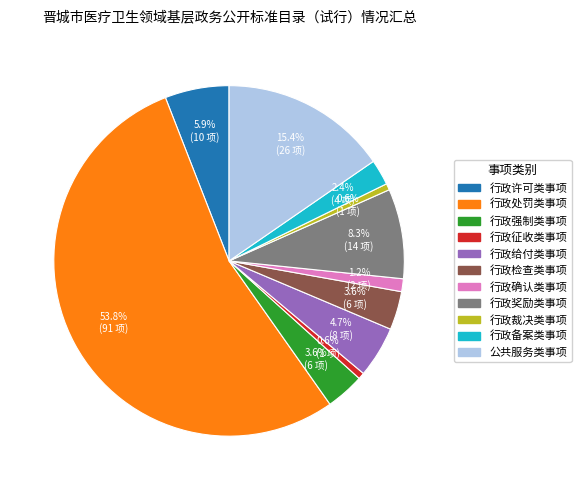

Between 行政奖励类事项 and 行政裁决类事项, which is larger?

行政奖励类事项